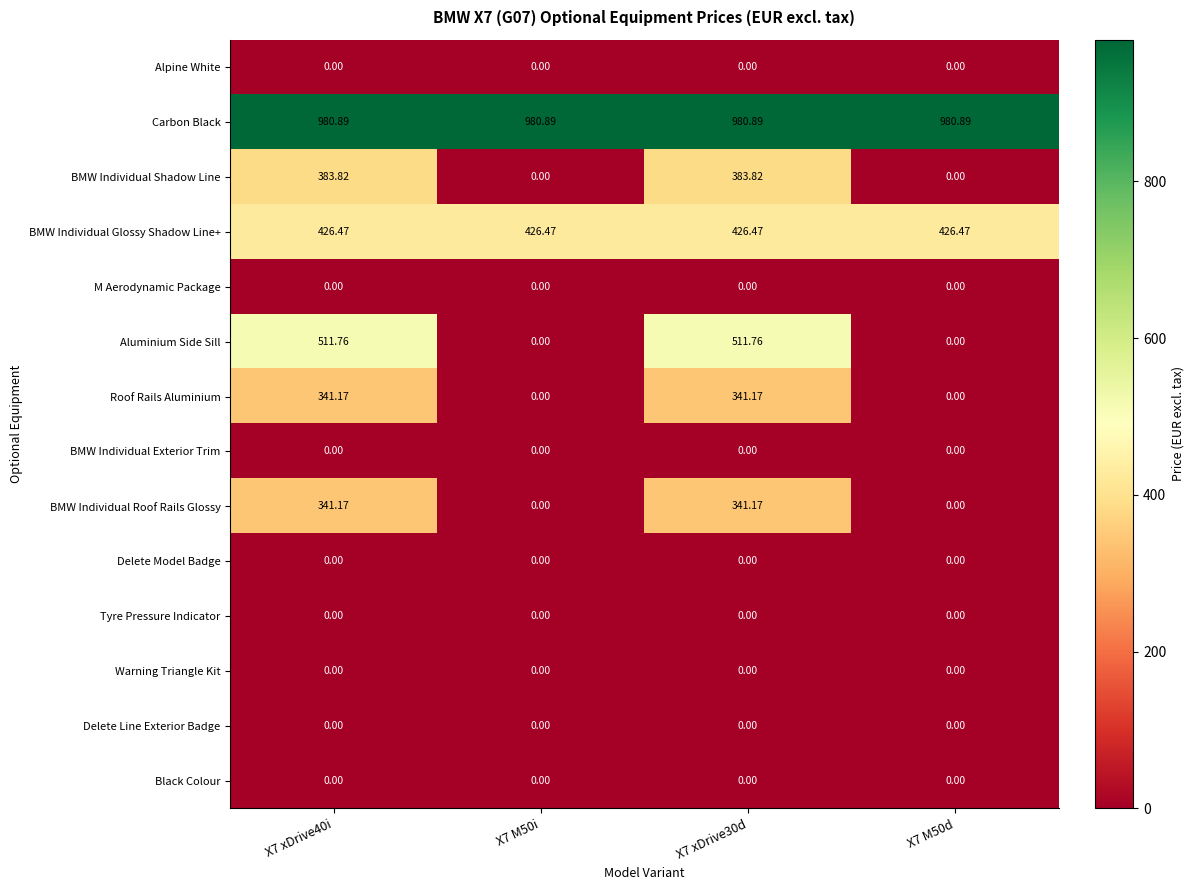

Which series has the largest range (max minus min)?

Aluminium Side Sill